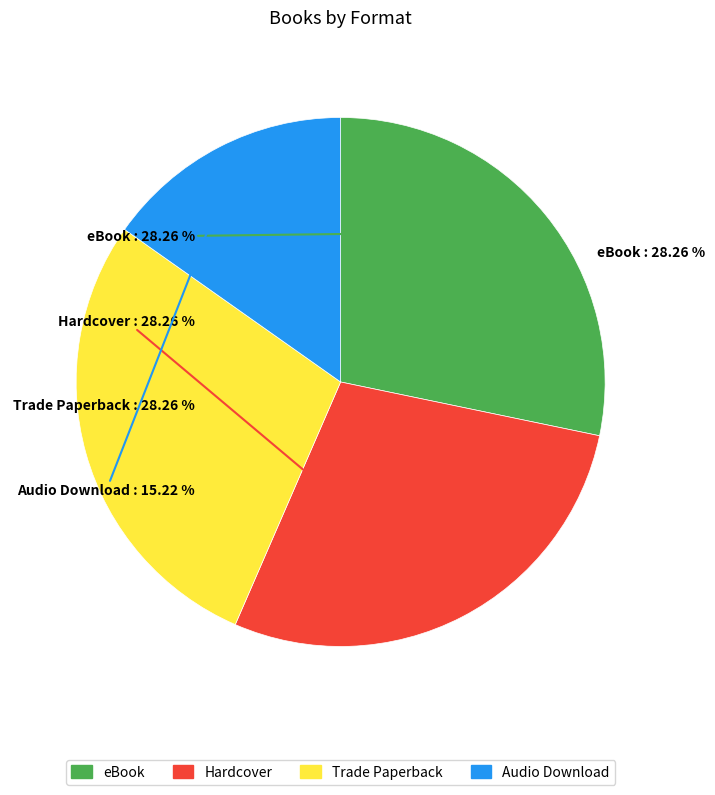

What portion of the pie excludes Audio Download?

84.8%